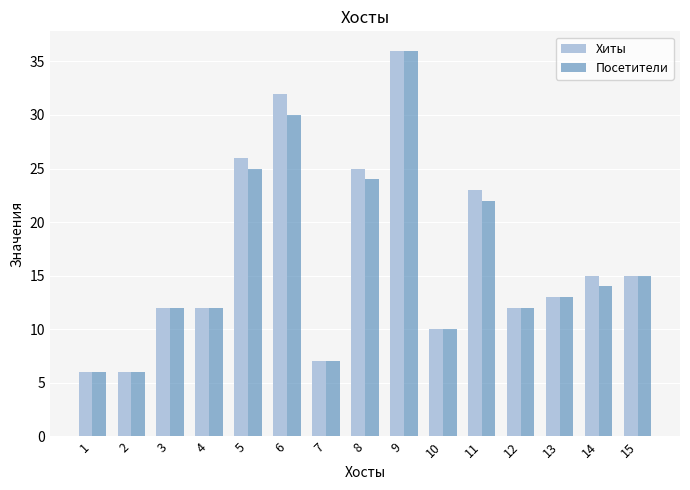

What is the smallest value displayed?

6